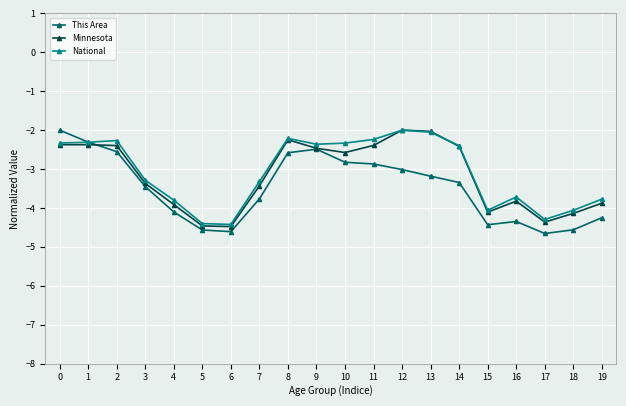

True or false: Minnesota has more than 0 points higher than both neighbors.

True